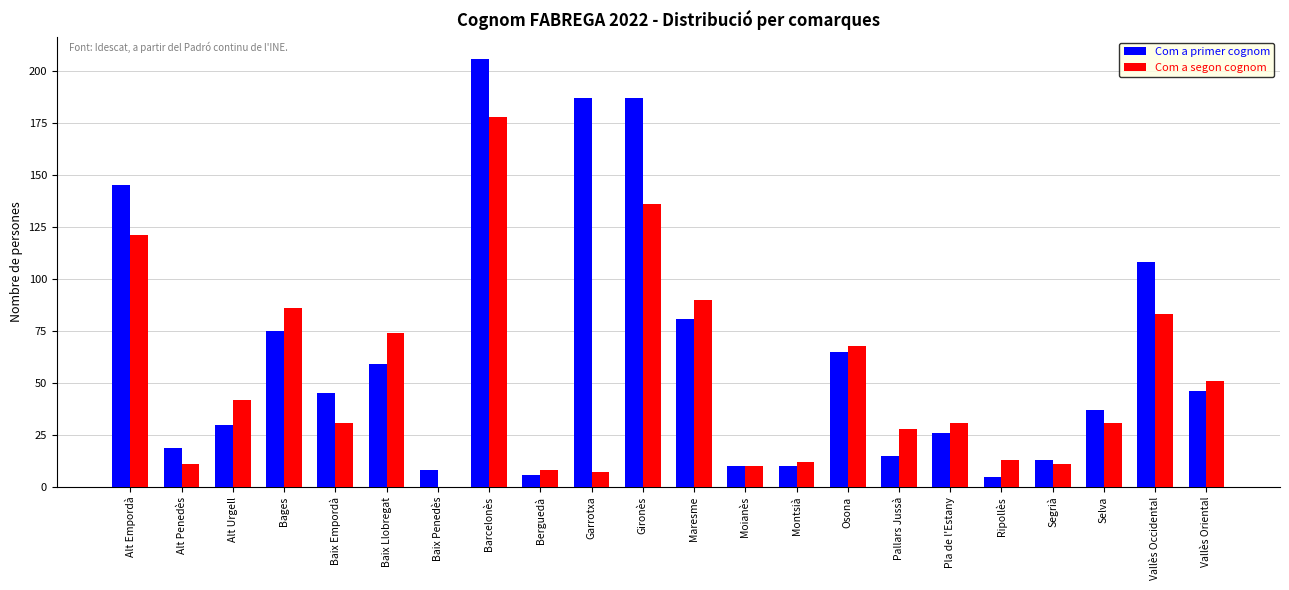

Reading left to right, extract all data points from this chart.

Com a primer cognom: Alt Empordà=145	Alt Penedès=19	Alt Urgell=30	Bages=75	Baix Empordà=45	Baix Llobregat=59	Baix Penedès=8	Barcelonès=206	Berguedà=6	Garrotxa=187	Gironès=187	Maresme=81	Moianès=10	Montsià=10	Osona=65	Pallars Jussà=15	Pla de l'Estany=26	Ripollès=5	Segrià=13	Selva=37	Vallès Occidental=108	Vallès Oriental=46
Com a segon cognom: Alt Empordà=121	Alt Penedès=11	Alt Urgell=42	Bages=86	Baix Empordà=31	Baix Llobregat=74	Baix Penedès=0	Barcelonès=178	Berguedà=8	Garrotxa=7	Gironès=136	Maresme=90	Moianès=10	Montsià=12	Osona=68	Pallars Jussà=28	Pla de l'Estany=31	Ripollès=13	Segrià=11	Selva=31	Vallès Occidental=83	Vallès Oriental=51